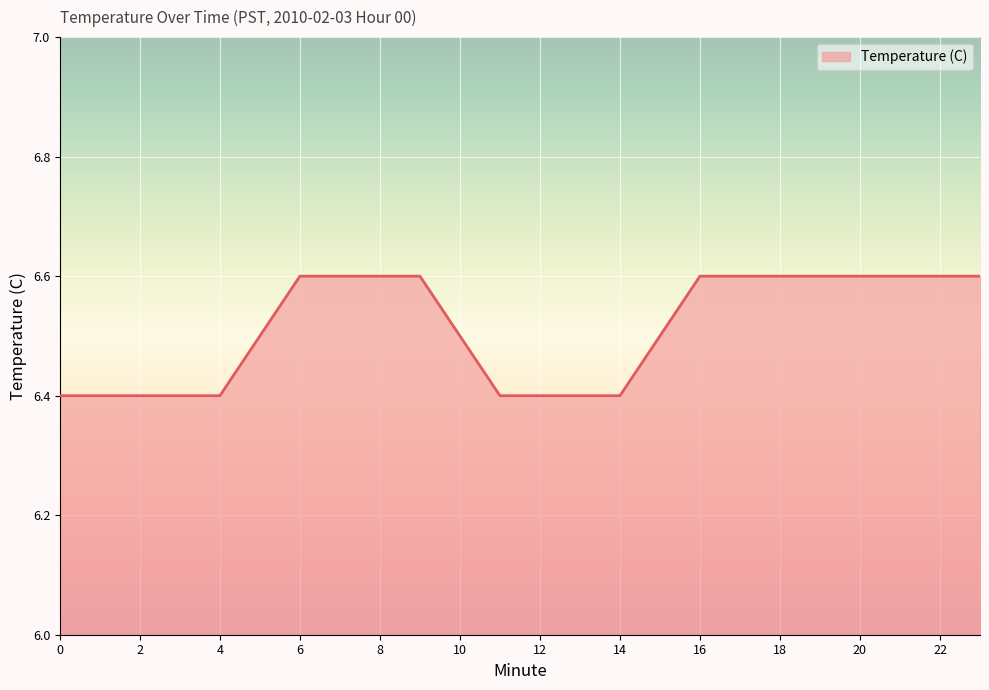

What is the smallest value displayed?

6.4